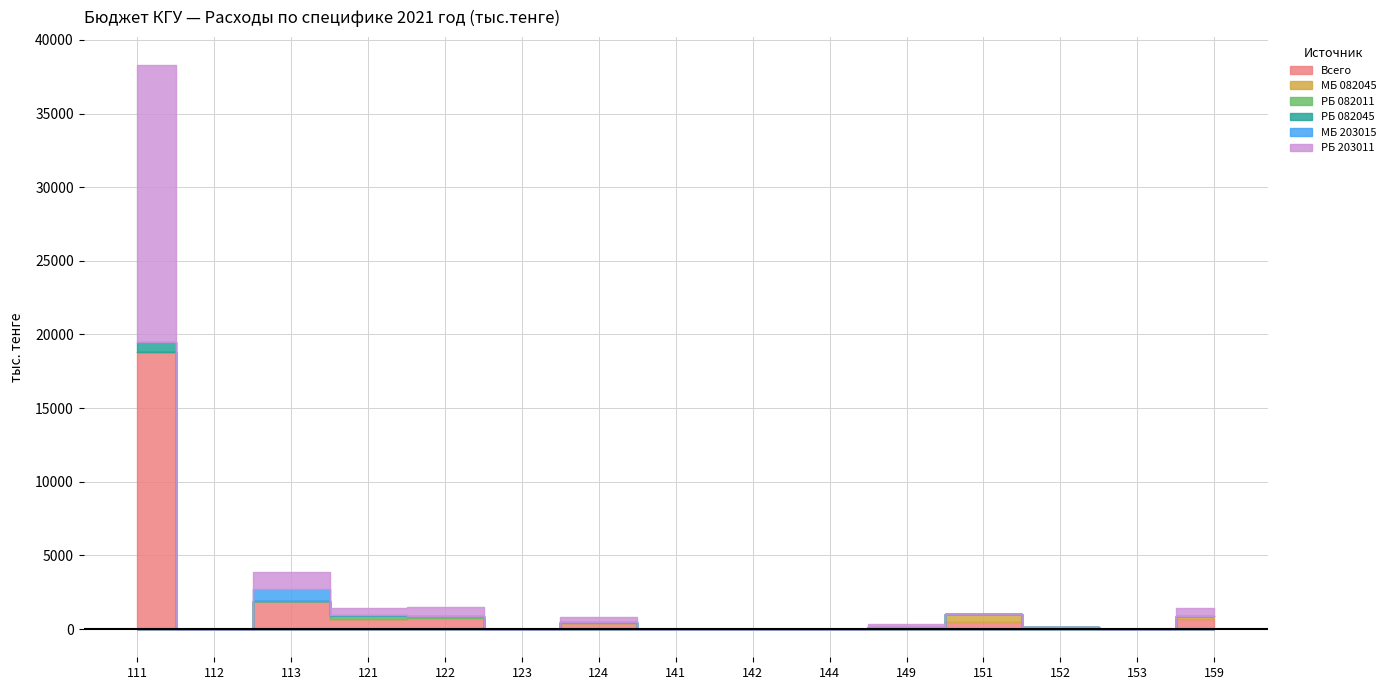

The value of МБ 203015 at 113 is 800.0. True or false?

True